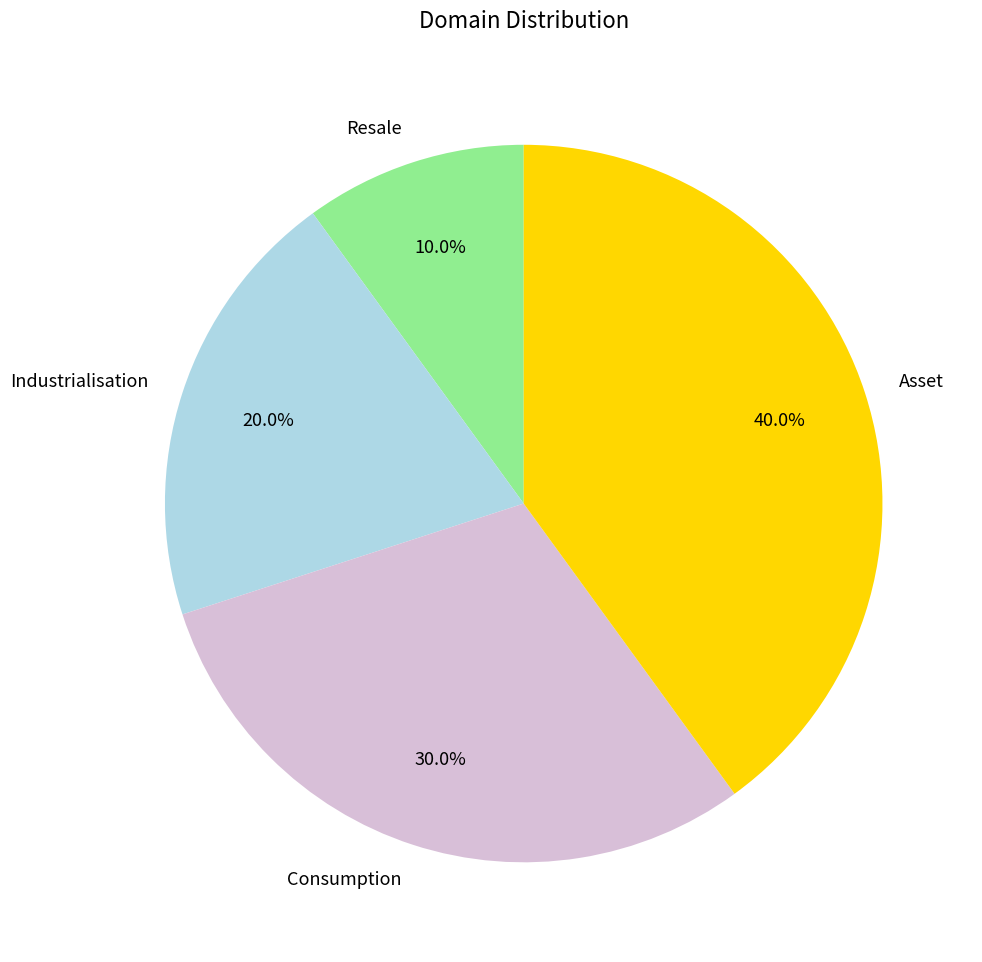

To the nearest percent, what percentage of the pie is Resale?

10%